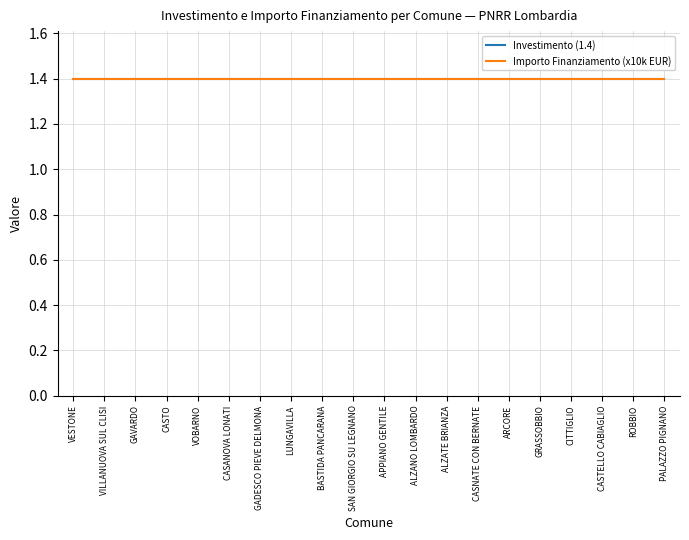

True or false: Importo Finanziamento (x10000) has a value of 14000.0 at LUNGAVILLA.

True